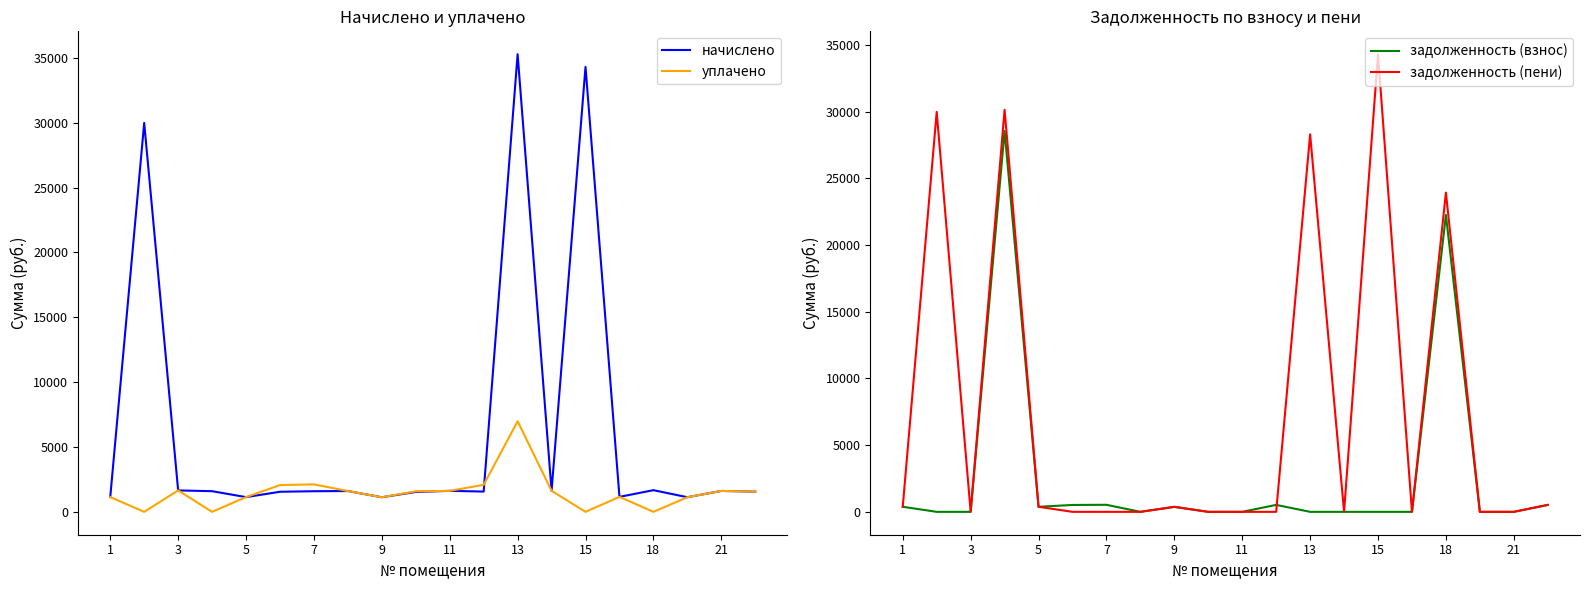

The value of задолженность (взнос) at 3 is 12467.1. True or false?

False